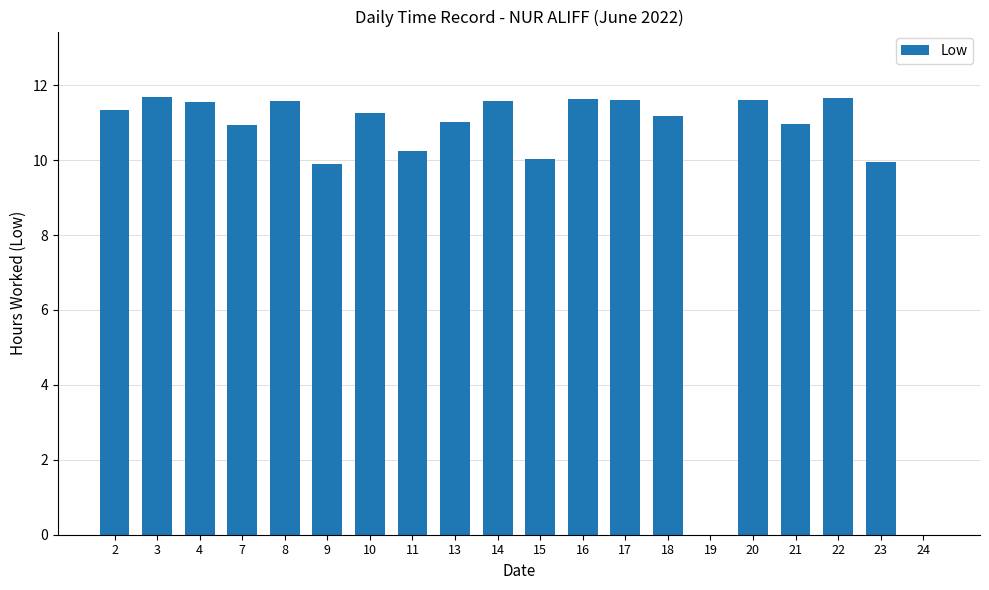

Are the bars horizontal?

No